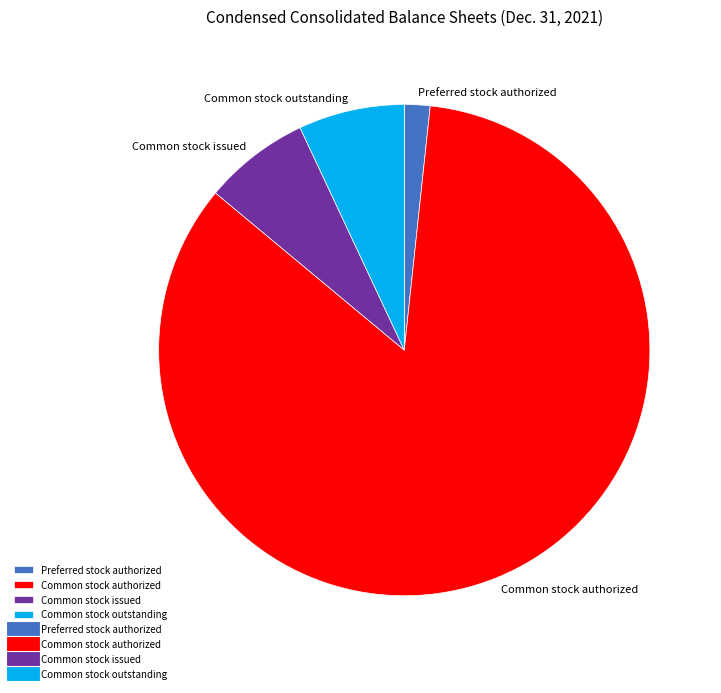

The Common stock authorized slice represents 84% of the pie. True or false?

True